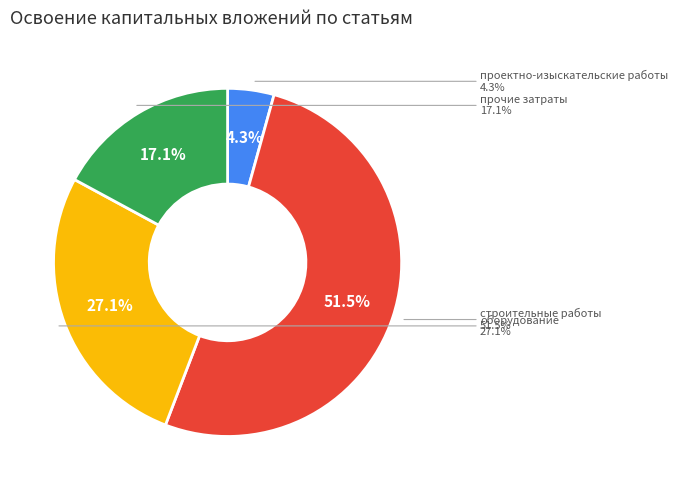

To the nearest percent, what percentage of the pie is прочие затраты?

17%